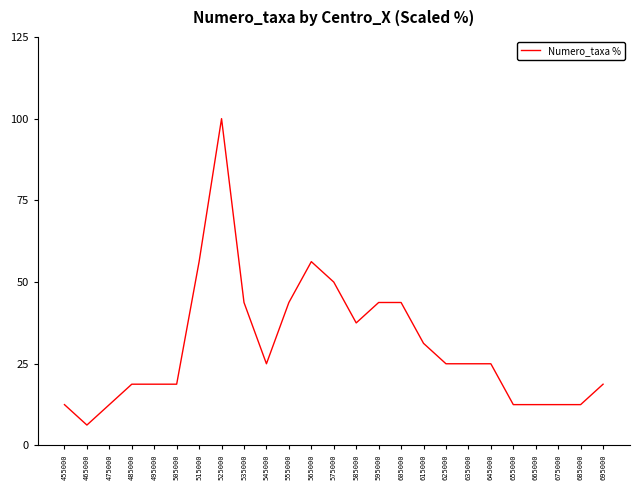

True or false: the data shows 27.1 at 555000.

False